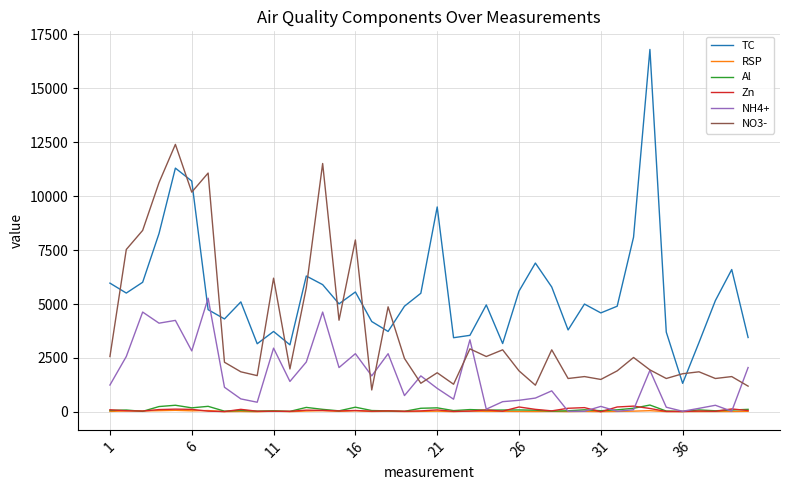

Which series ends up on top after the final intersection of TC and NO3-?

TC